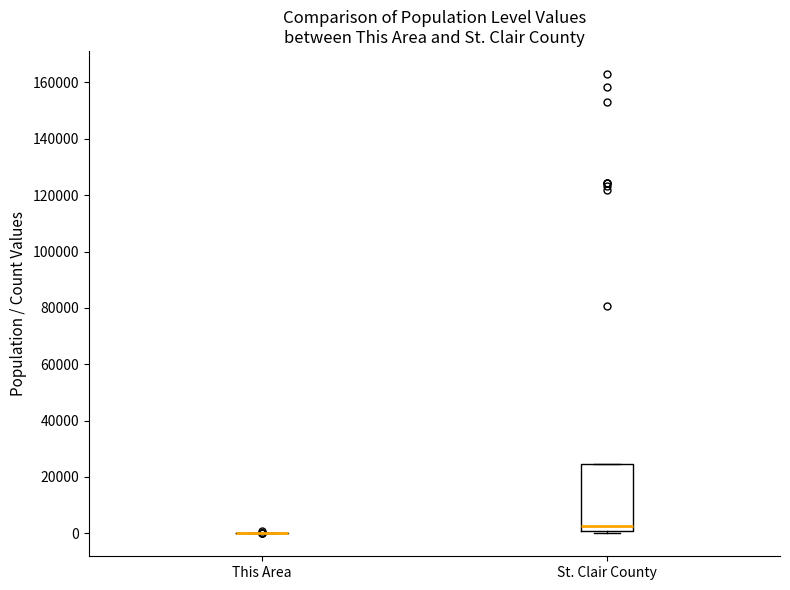

Reading left to right, transcribe this box plot: for each box, give where its median line is, the range the box spans, and where its two whiskers end, as read against the y-axis. The values are not printed on the chart, so give them approximately, as read against the axis.

This Area: box collapsed to a line at 0, whiskers 0 to 0
St. Clair County: median 2000, box 0 to 24000, whiskers 0 (just below the box's lower edge) to 24000